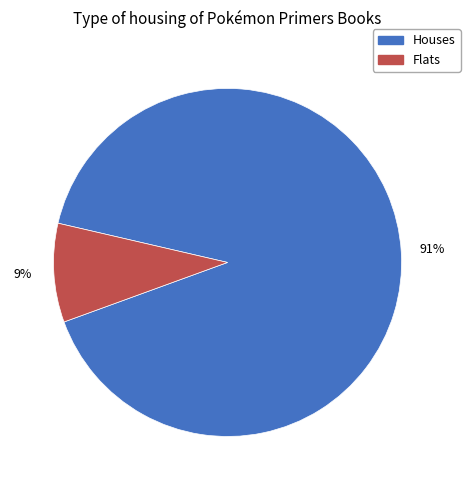

Is there a majority slice in this chart?

Yes